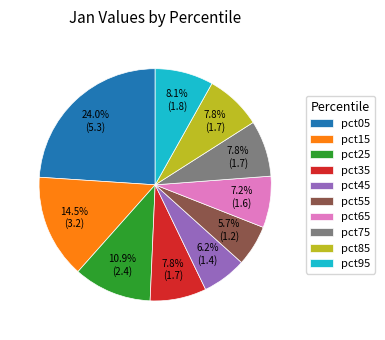

Is it true that pct25 is 11% of the pie?

True